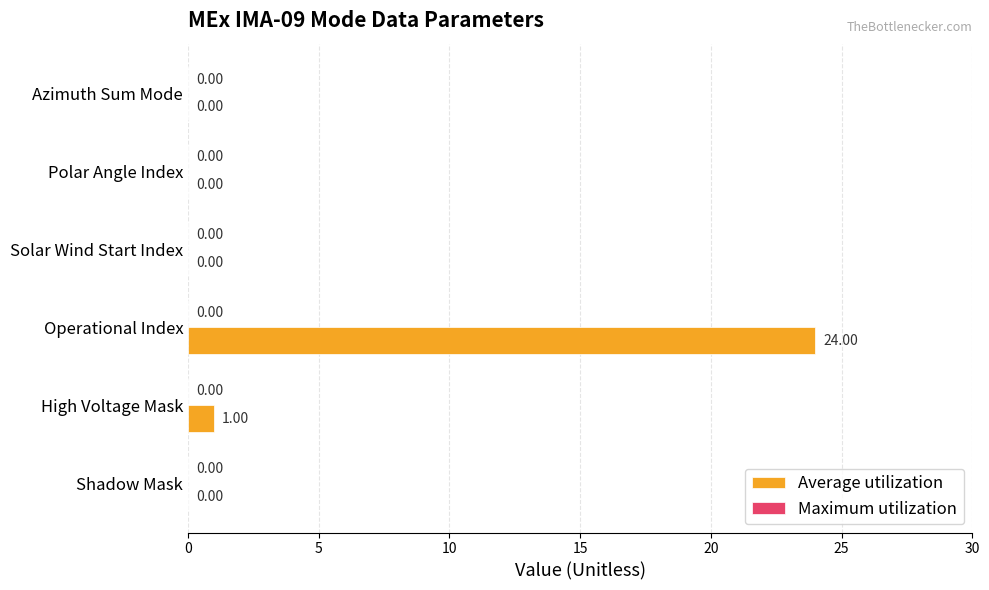

Which has a higher value, High Voltage Mask or Polar Angle Index?

High Voltage Mask